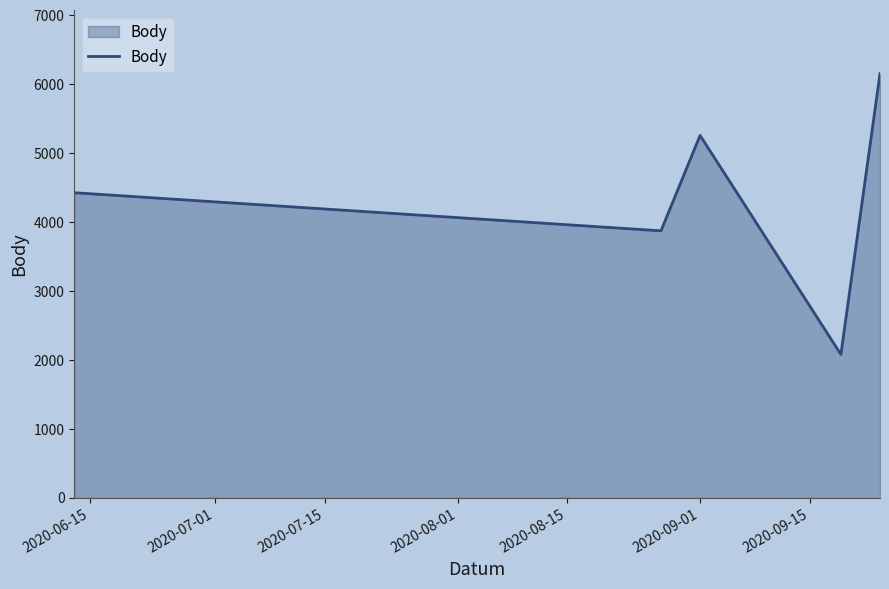

How many categories are shown in the chart?

5